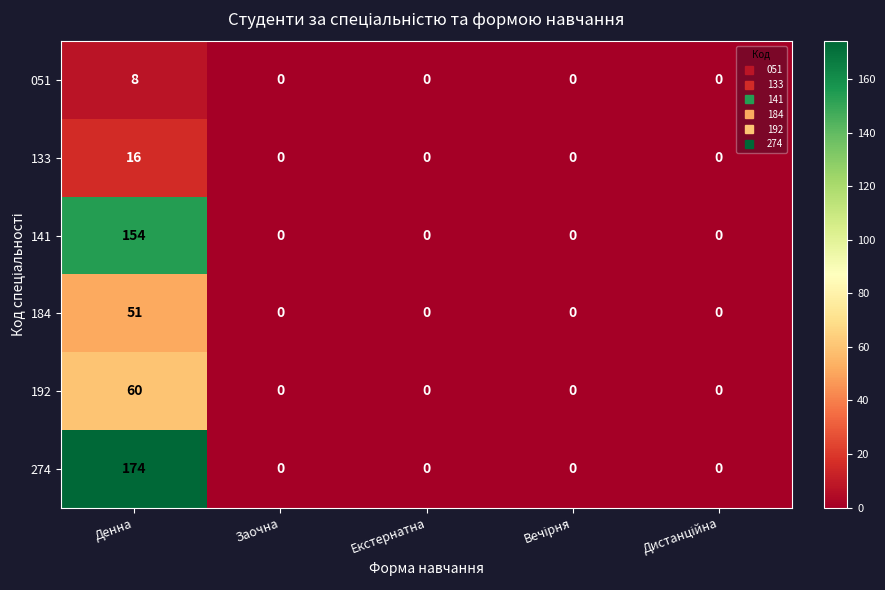

The 141 series shows -49 at Екстернатна. True or false?

False